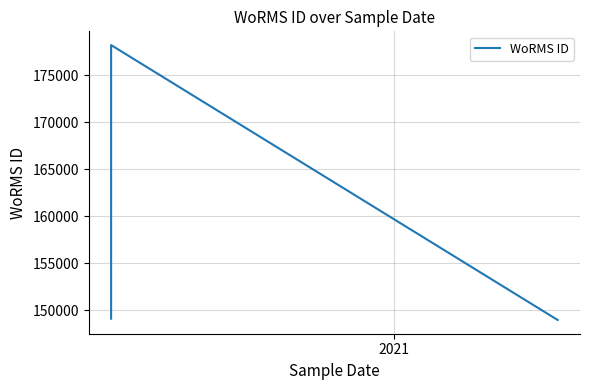

What is the minimum value shown in the chart?

148985